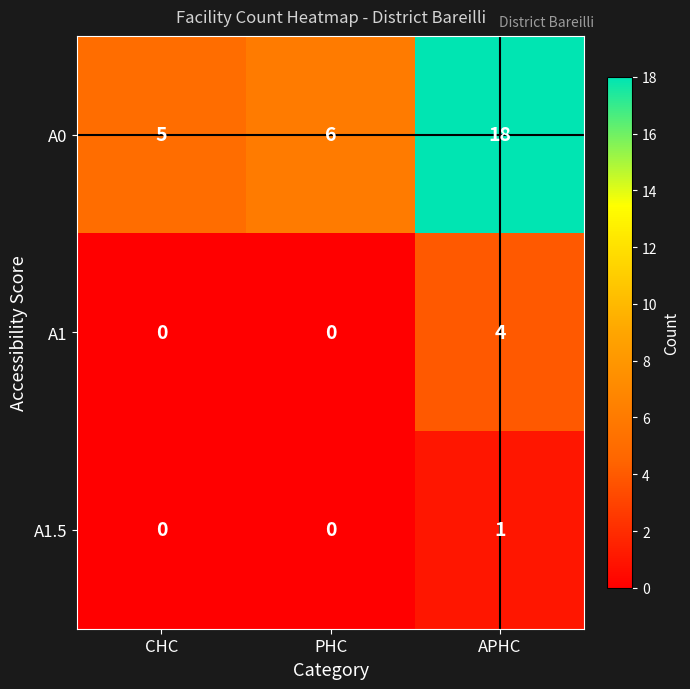

Reading left to right, transcribe all the data shown in this chart.

A0: CHC=5	PHC=6	APHC=18
A1: CHC=0	PHC=0	APHC=4
A1.5: CHC=0	PHC=0	APHC=1